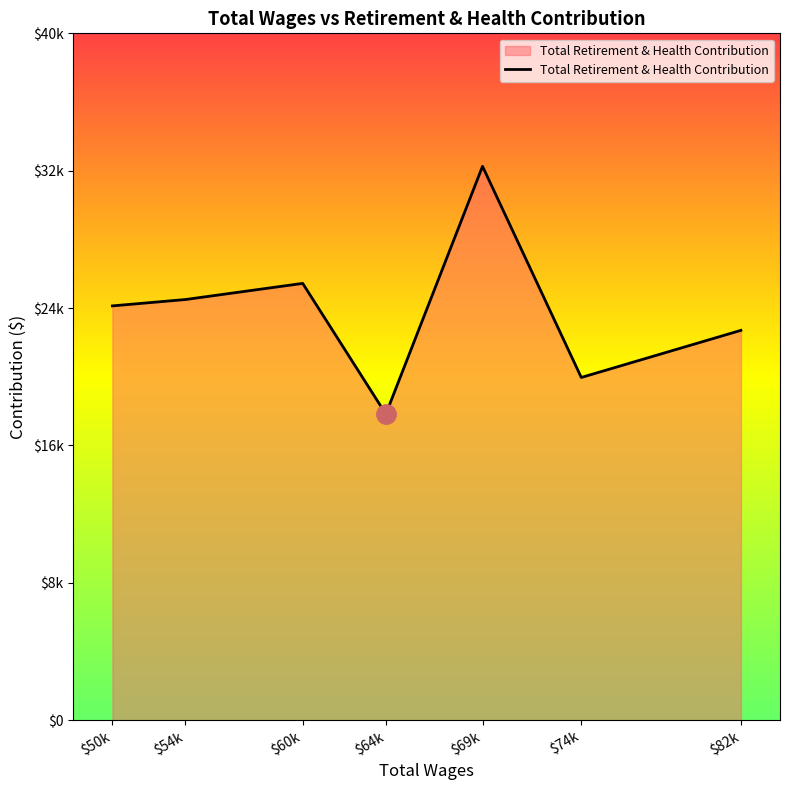

Does the chart display data point markers on the line(s)?

No